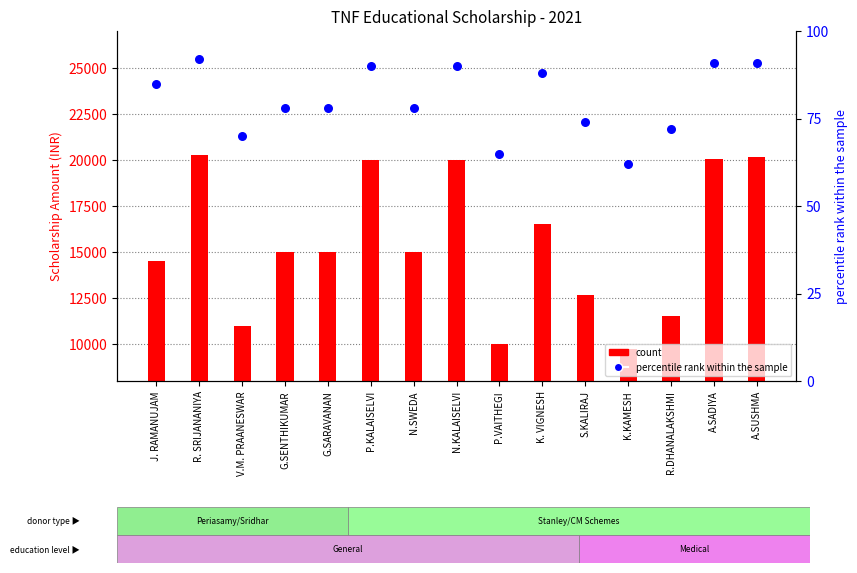

Which series contains the highest Y value?

count